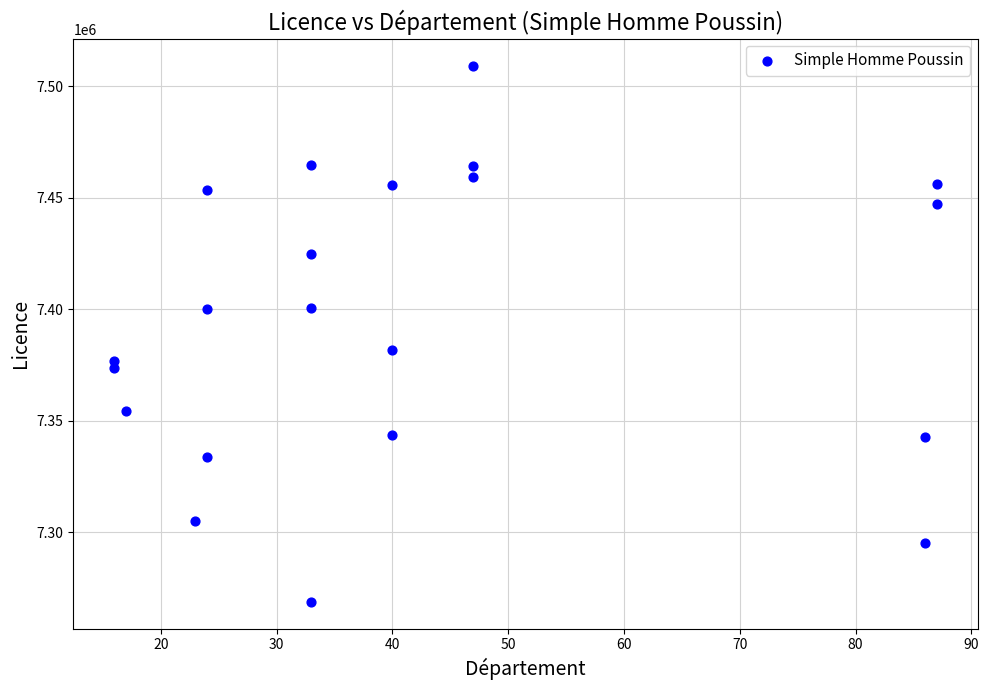

What is the range of X values (max minus min)?

71